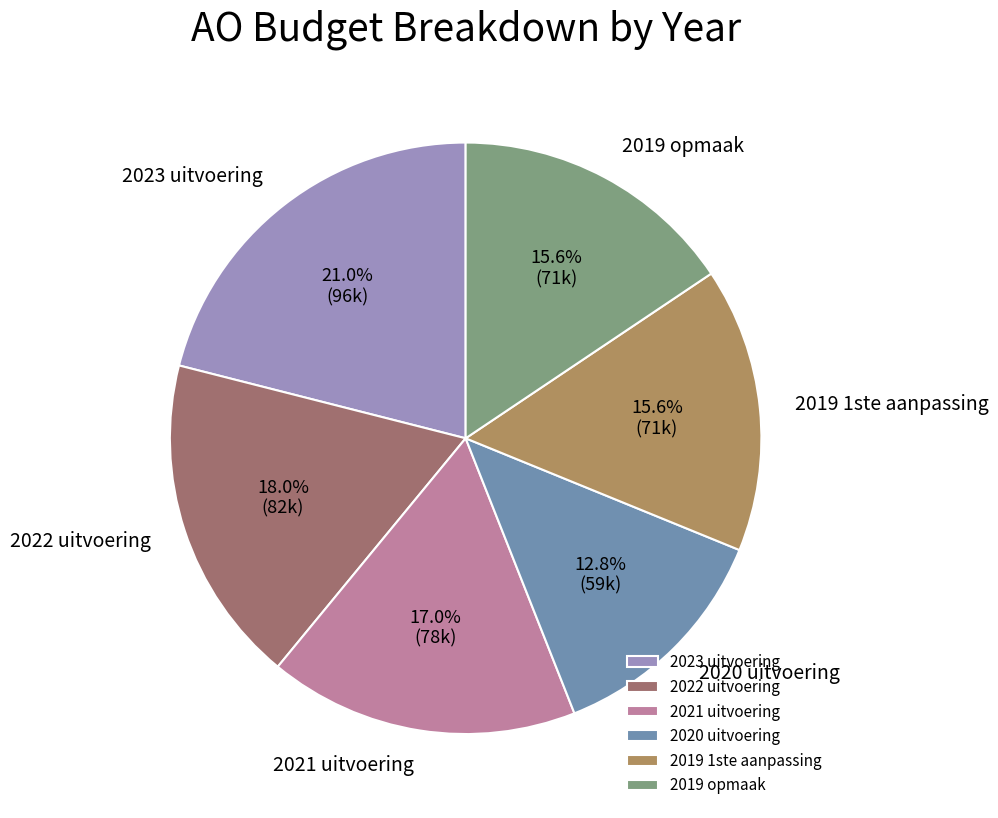

To the nearest percent, what is the combined percentage of 2019 1ste aanpassing and 2021 uitvoering?

33%